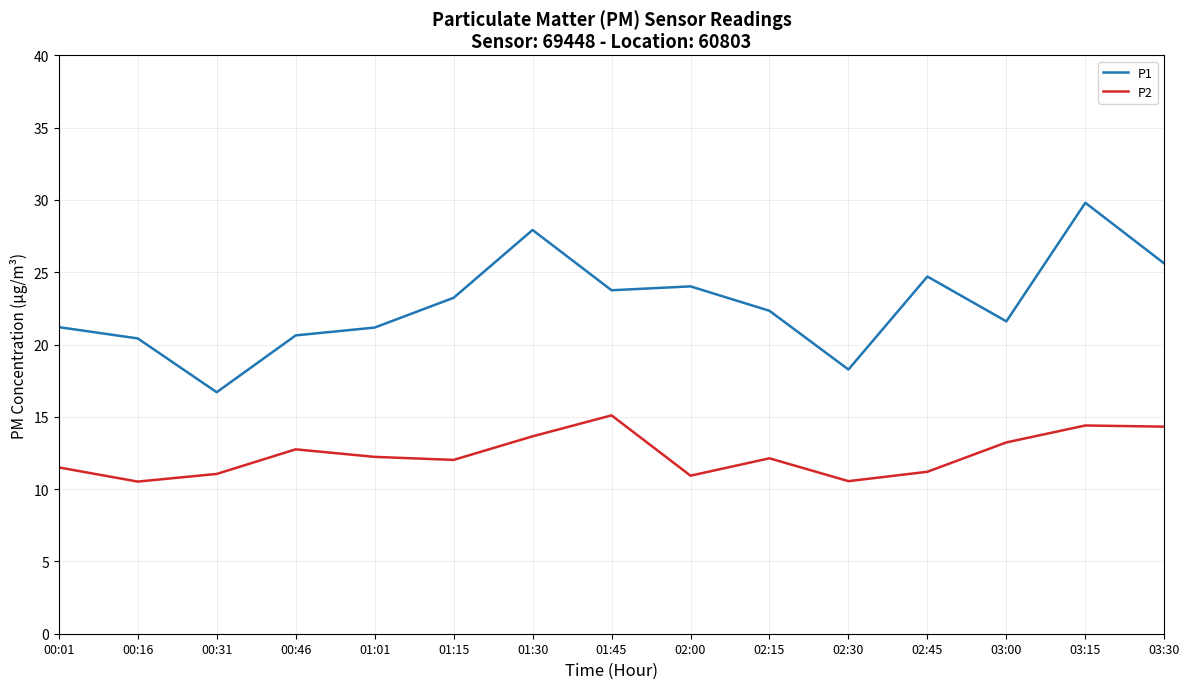

The P2 series shows 10.9 at 02:00. True or false?

True